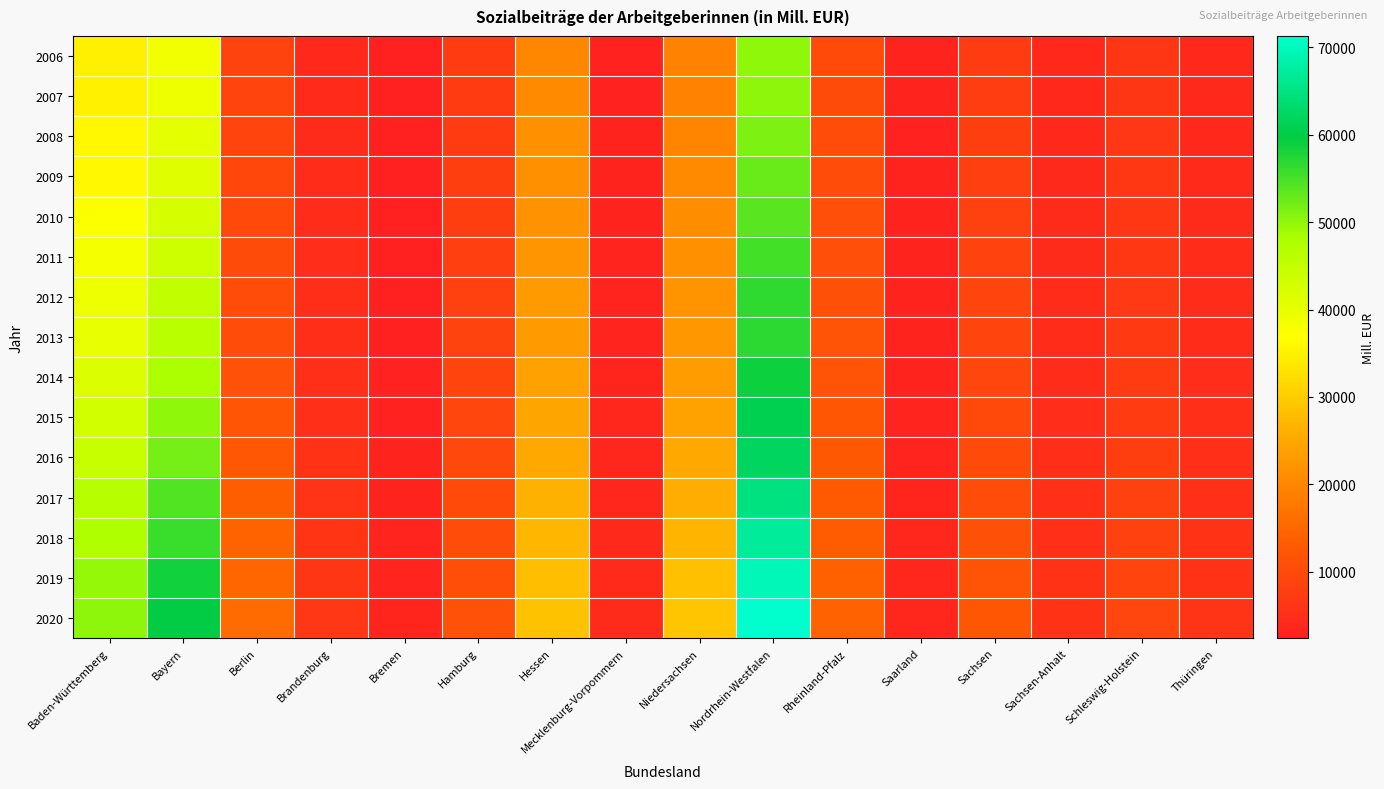

What is the total value across all series at Hessen?

357990.6